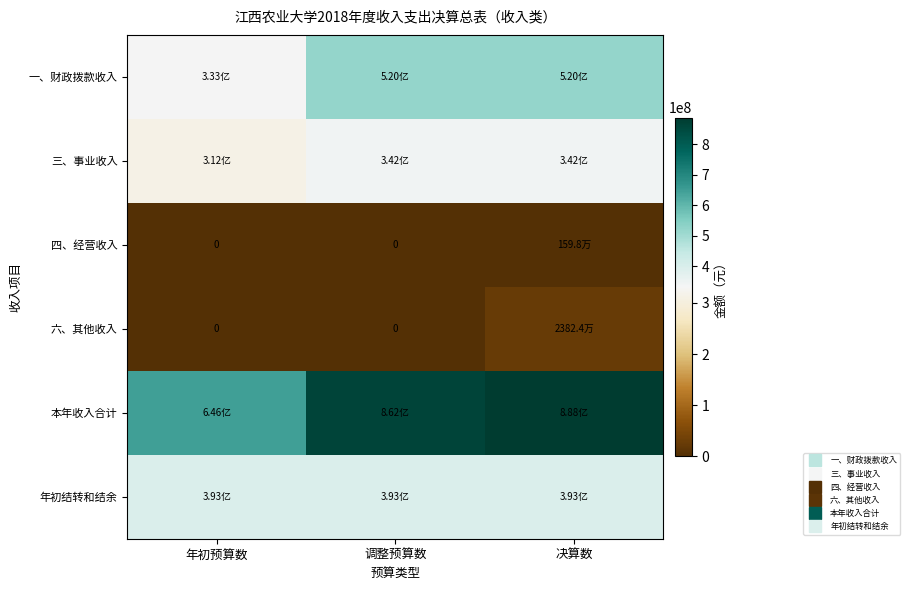

What is the sum of all 一、财政拨款收入 values?

1373874298.0